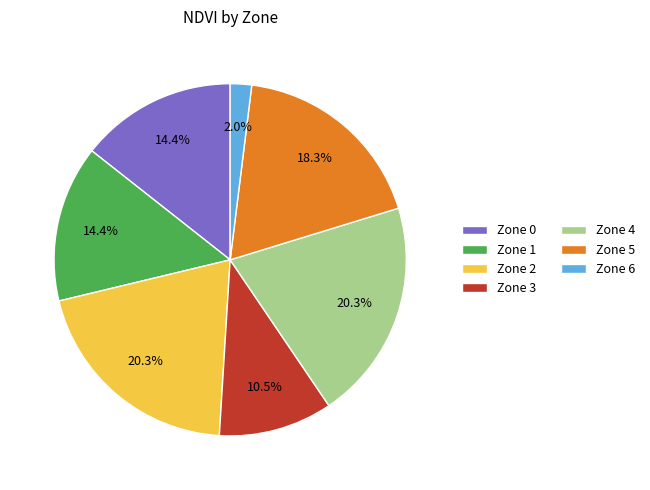

Which category has the smallest portion of the pie?

Zone 6